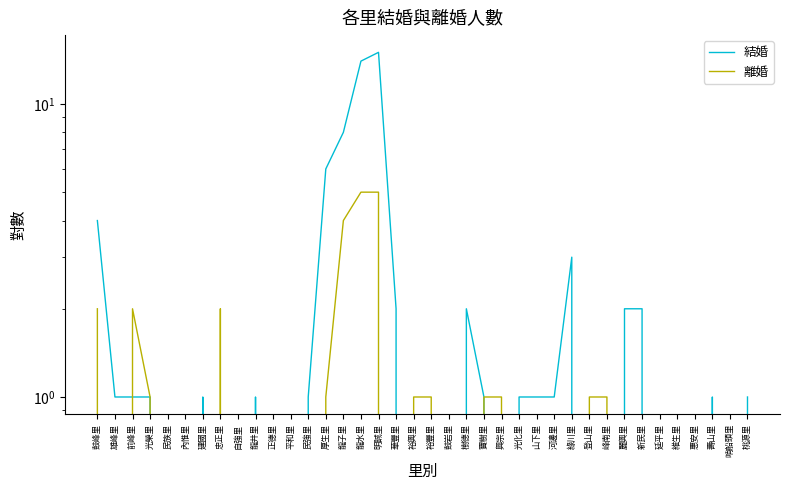

After their last crossing, which series has the higher values: 離婚 or 結婚?

結婚